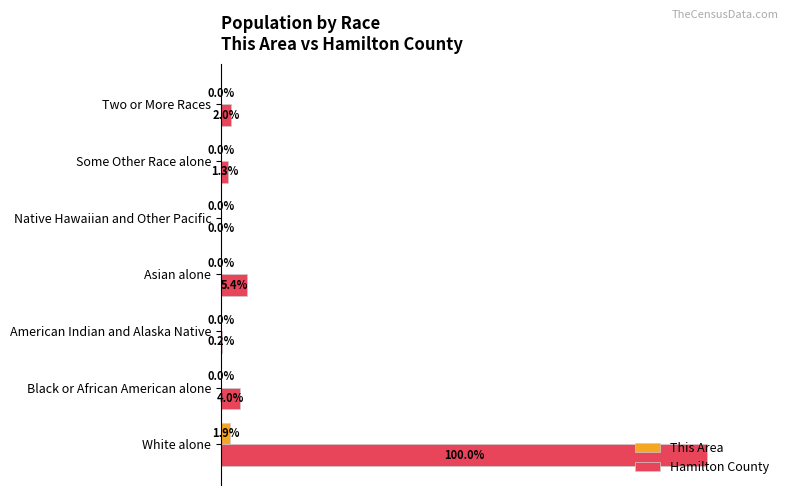

Which series changed the most between Native Hawaiian and Other Pacific and Some Other Race alone?

Hamilton County